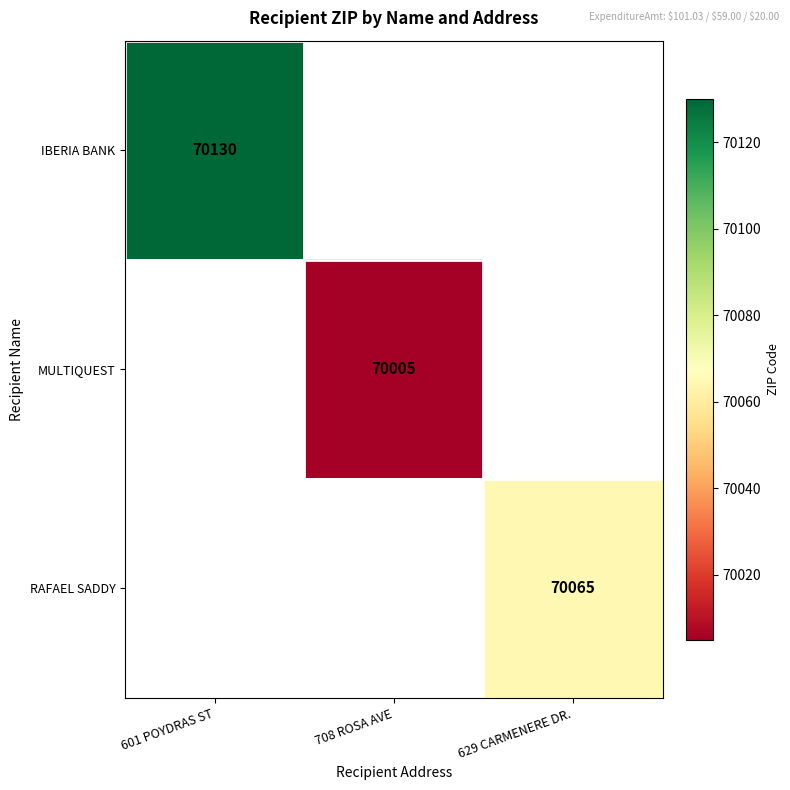

What is the minimum value shown in the chart?

70005.0